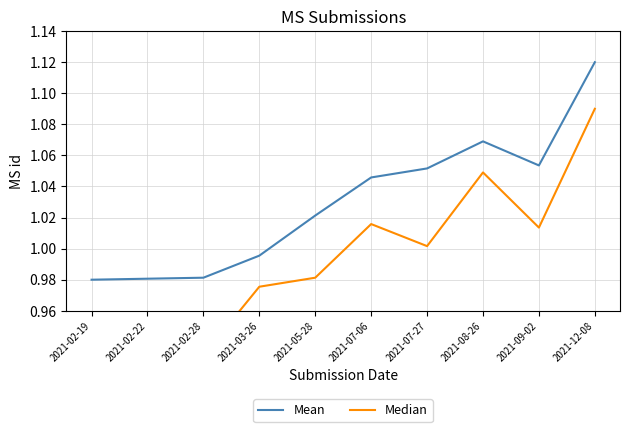

What is the sum of the Median values at 2021-02-28 and 2021-12-08?

2.0